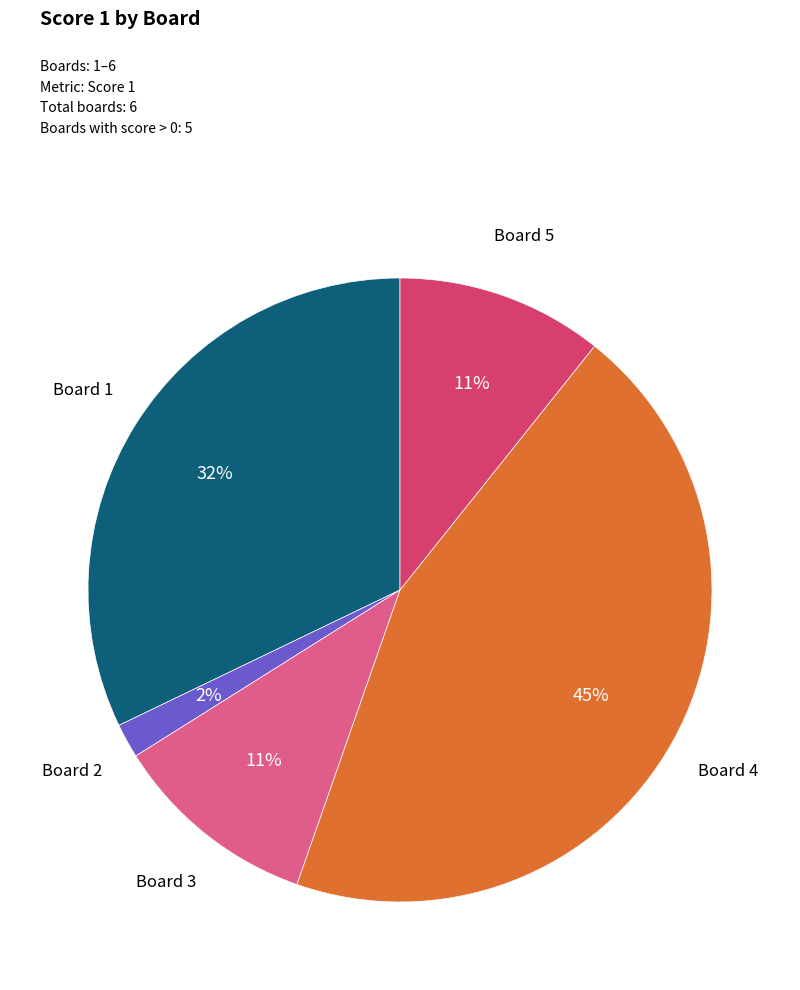

Does any single category account for the majority?

No